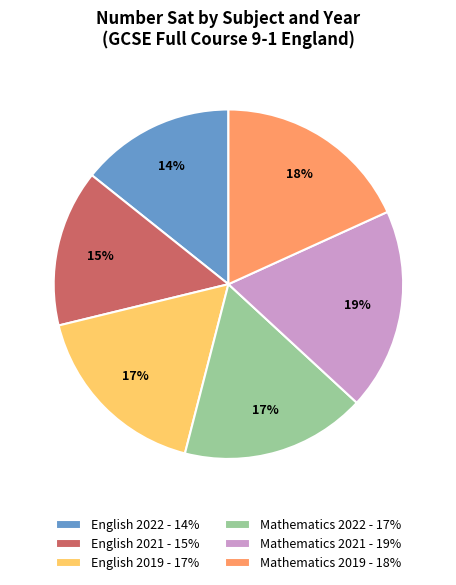

What percentage is the English 2021 slice, to the nearest percent?

15%